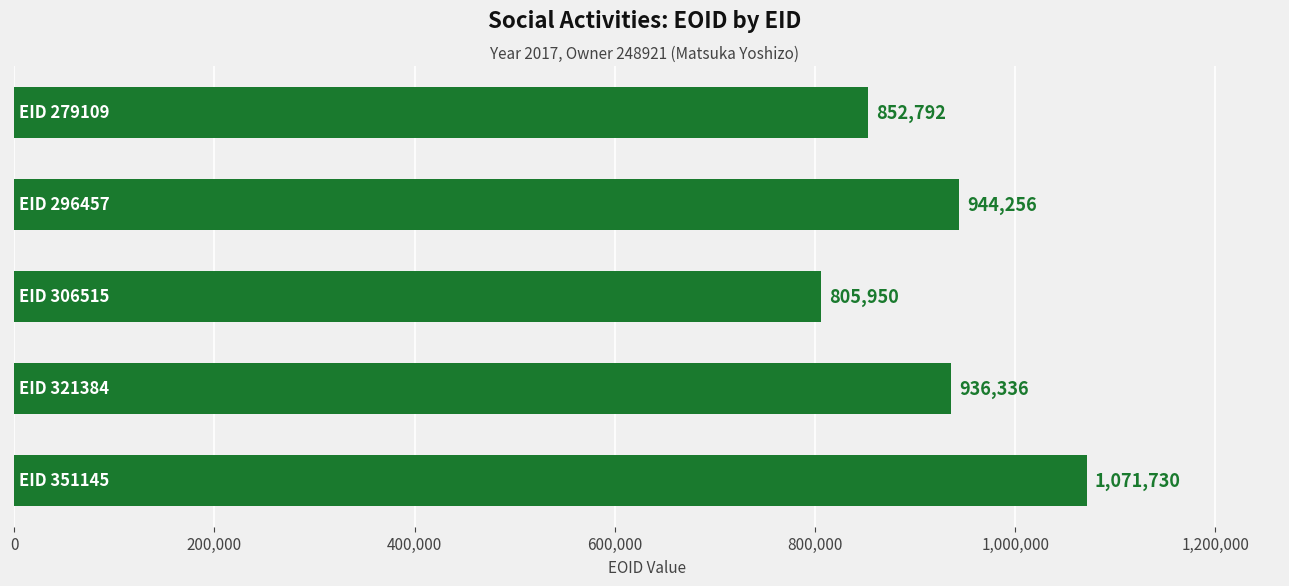

What is the value of the 5th bar from the top?

1071730